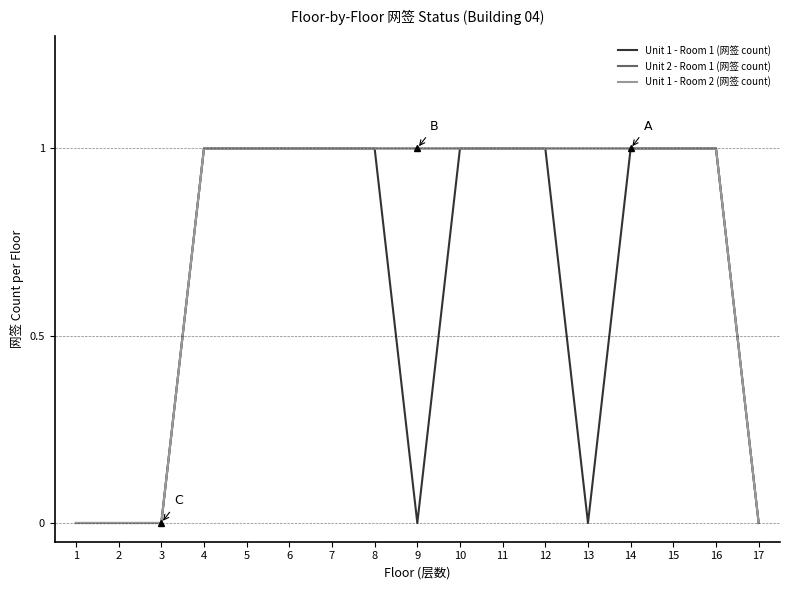

Which series changed the most between 4 and 15?

Unit 1 - Room 1 (网签 count)